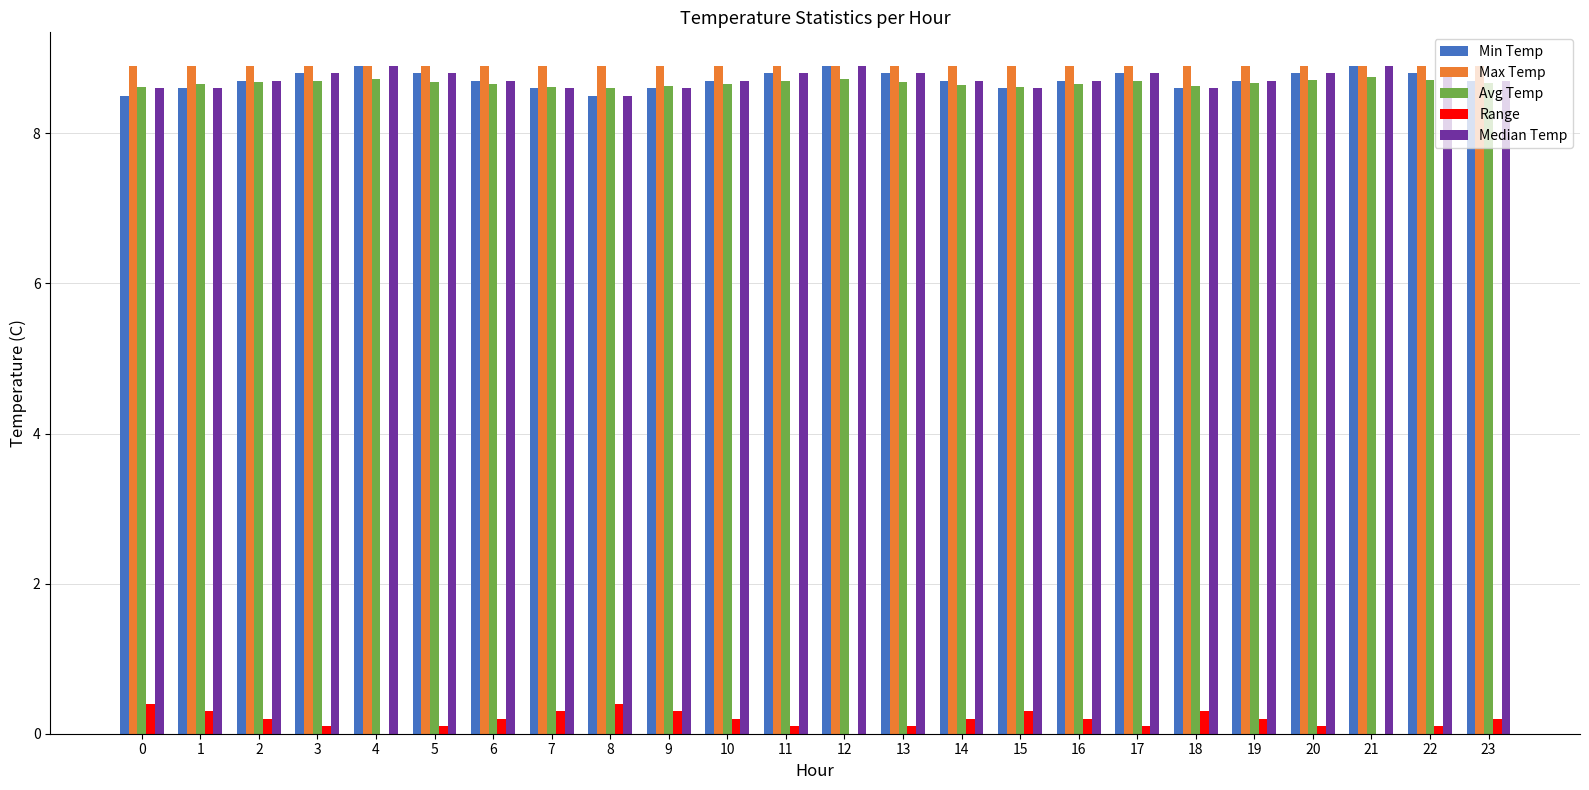

The value of Median Temp at 4 is 8.9. True or false?

True